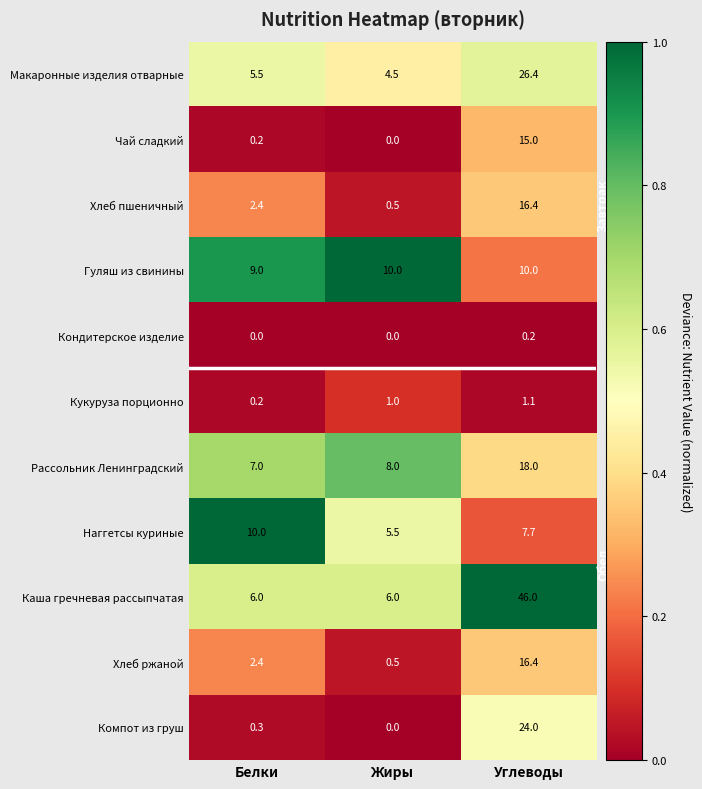

Which series has the largest range (max minus min)?

Каша гречневая рассыпчатая